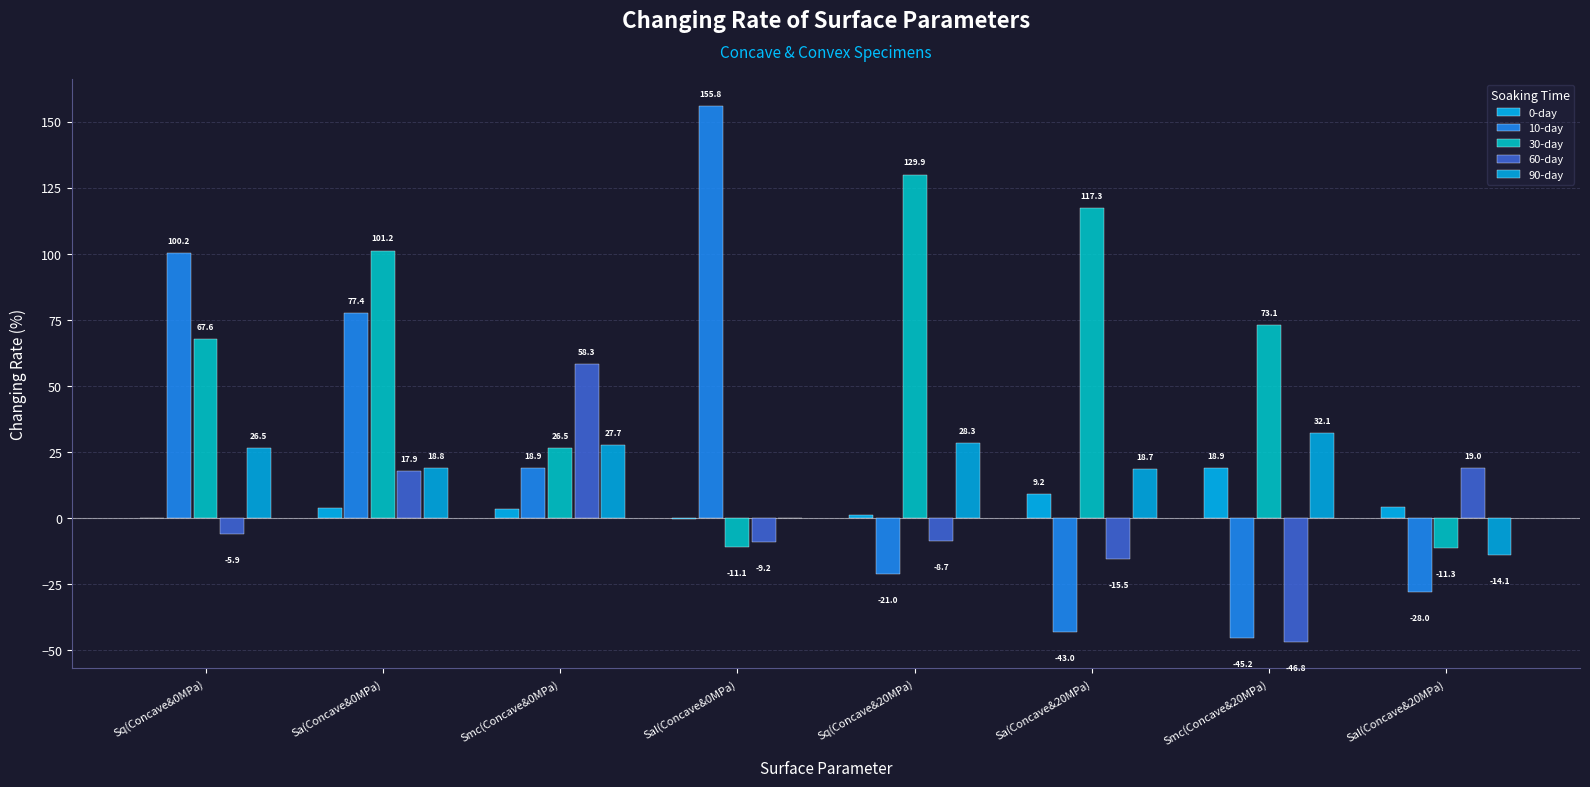

Are the bars horizontal?

No